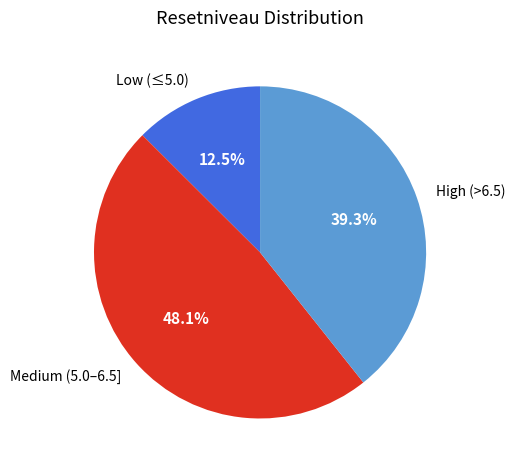

Rank the categories by value from highest to lowest.

Medium (5.0–6.5], High (>6.5), Low (≤5.0)